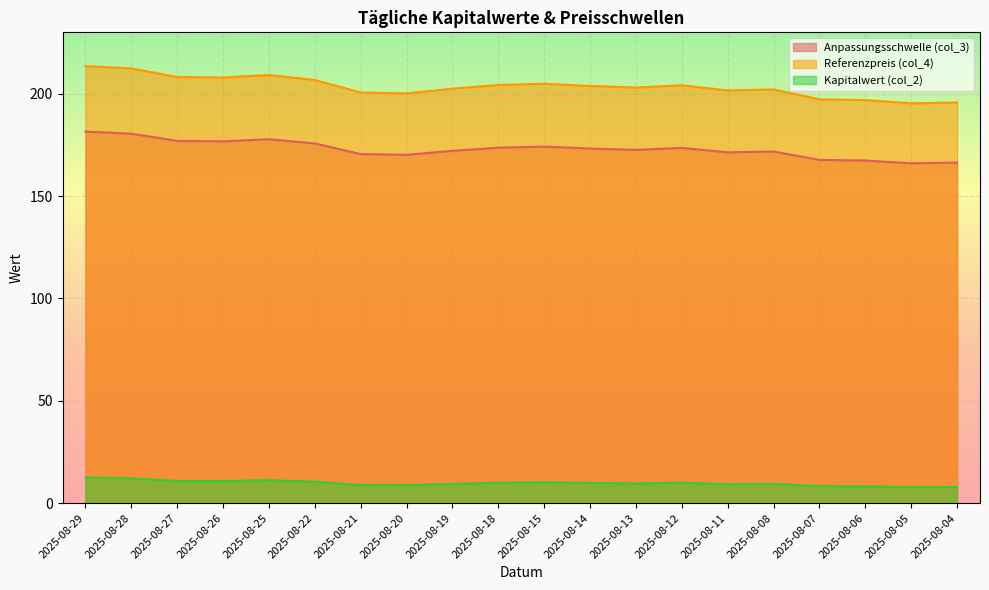

Which series has the largest range (max minus min)?

Referenzpreis (col_4)